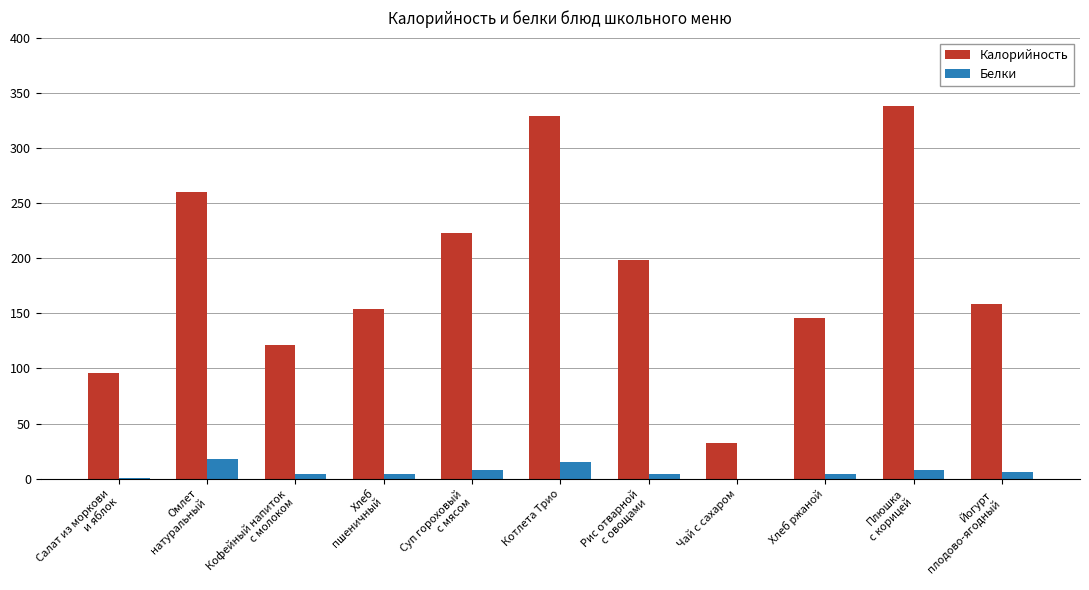

What is the sum of the Калорийность values at Хлеб
пшеничный and Салат из моркови
и яблок?

250.0